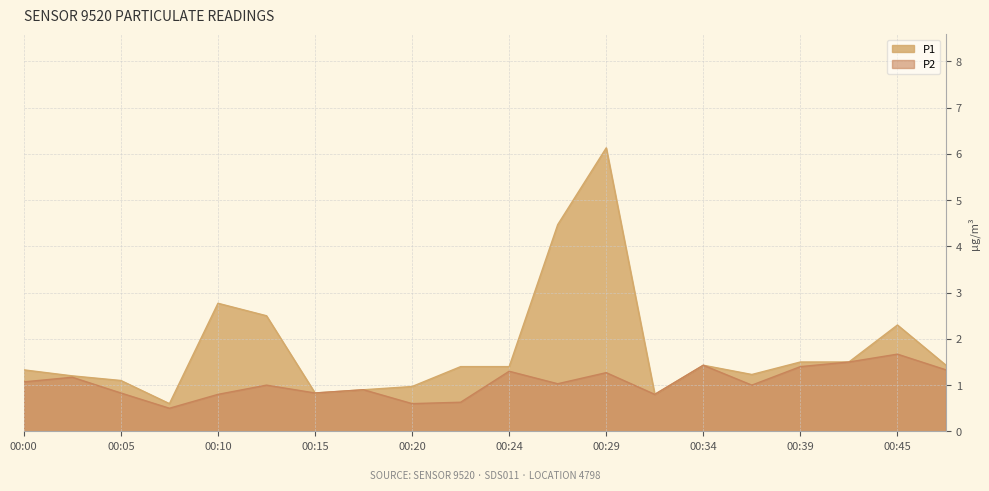

True or false: P1 has more than 1 points higher than both neighbors.

True